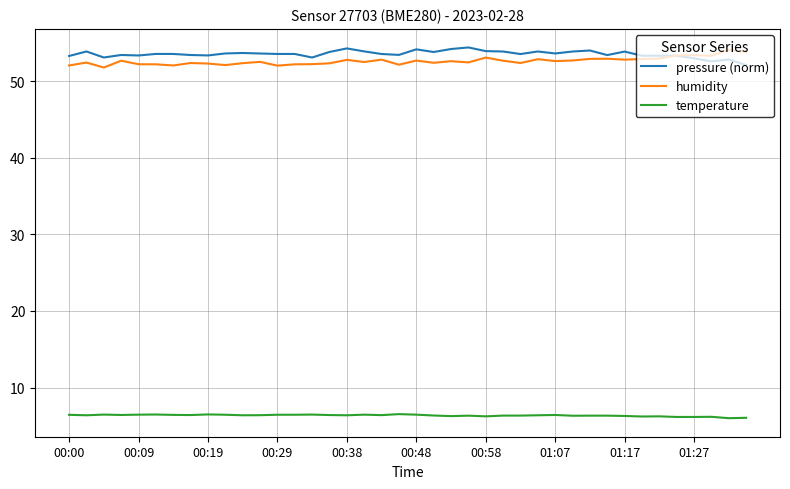

True or false: humidity and temperature intersect in this chart.

False